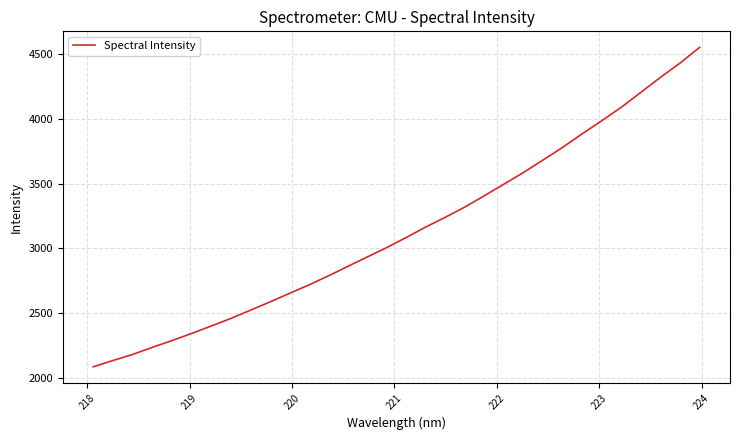

What is the minimum value shown in the chart?

2082.7